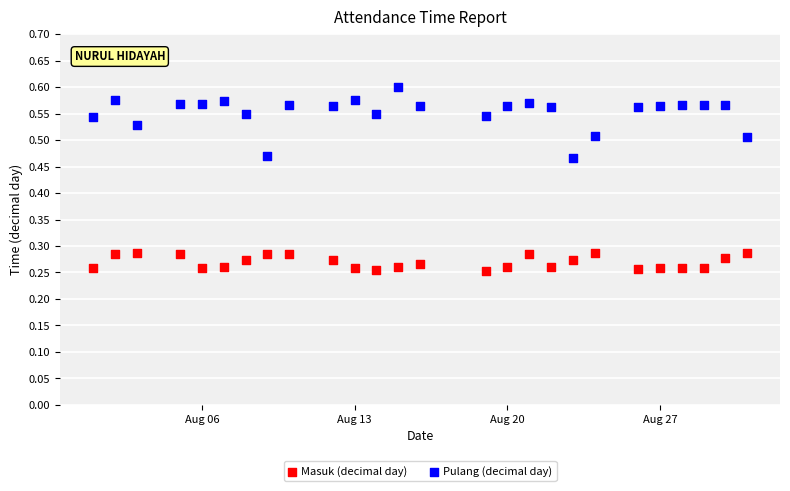

Which series has the widest spread of Y values?

Pulang (decimal day)